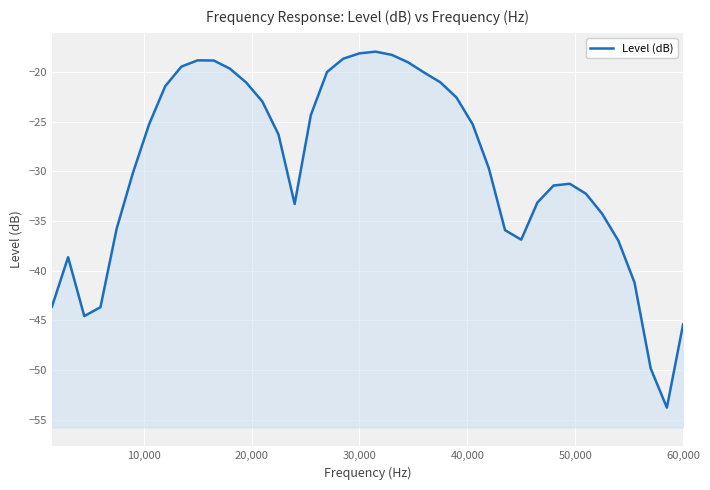

True or false: the data shows -51.7 at 15.

False